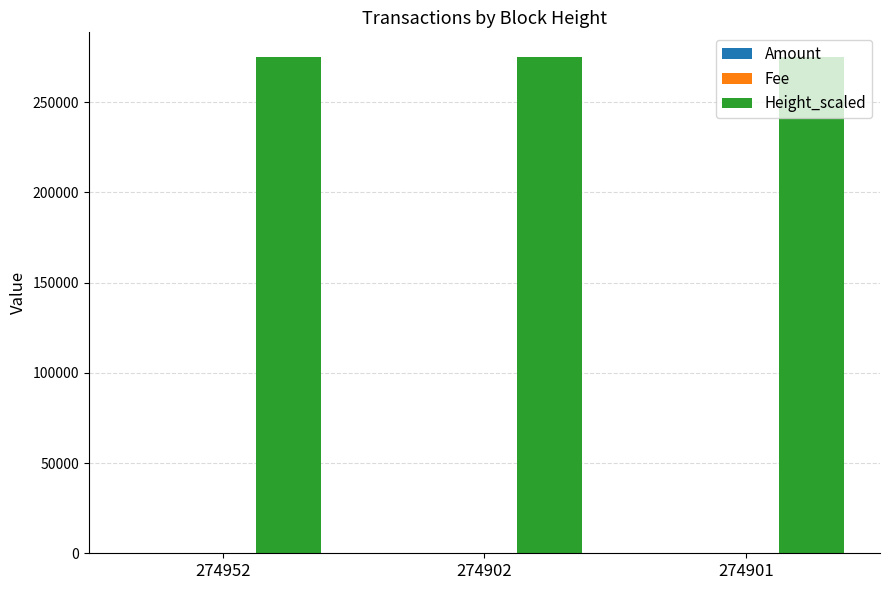

Which series has the largest total across all categories?

Height_scaled